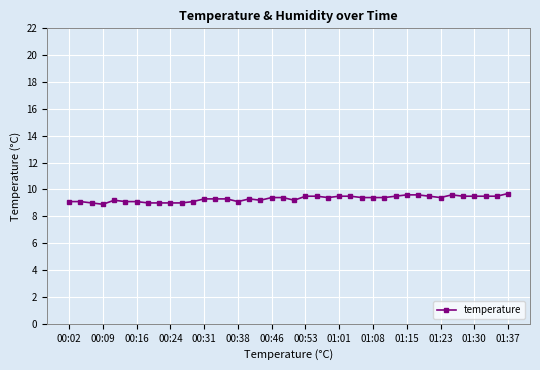

Reading left to right, what are all the values shown in this chart?

9.1	9.1	9.0	8.9	9.2	9.1	9.1	9.0	9.0	9.0	9.0	9.1	9.3	9.3	9.3	9.1	9.3	9.2	9.4	9.4	9.2	9.5	9.5	9.4	9.5	9.5	9.4	9.4	9.4	9.5	9.6	9.6	9.5	9.4	9.6	9.5	9.5	9.5	9.5	9.7